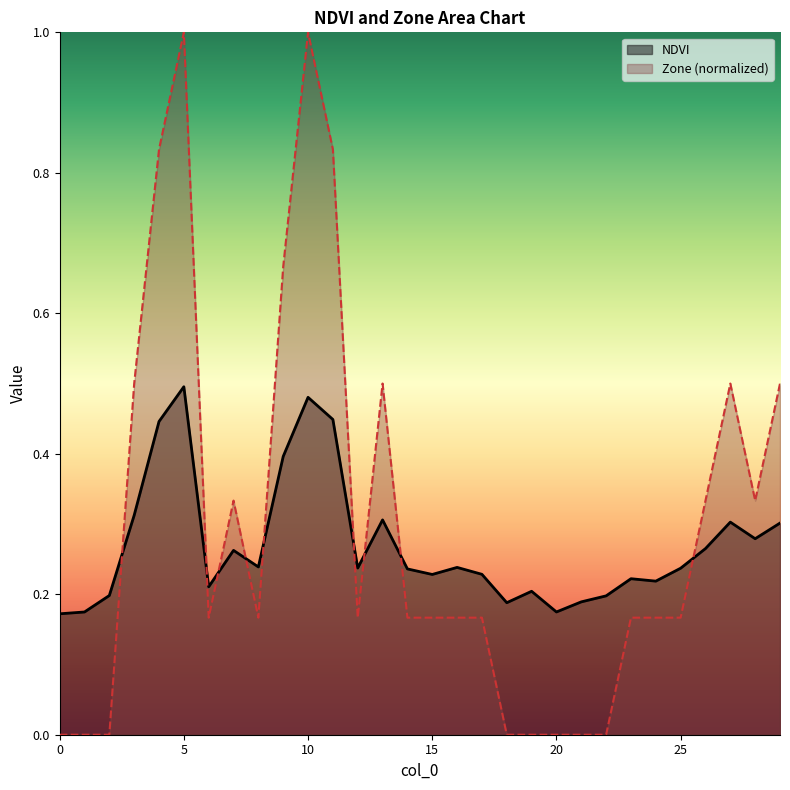

Rank the series by their average value, from highest to lowest.

Zone, NDVI